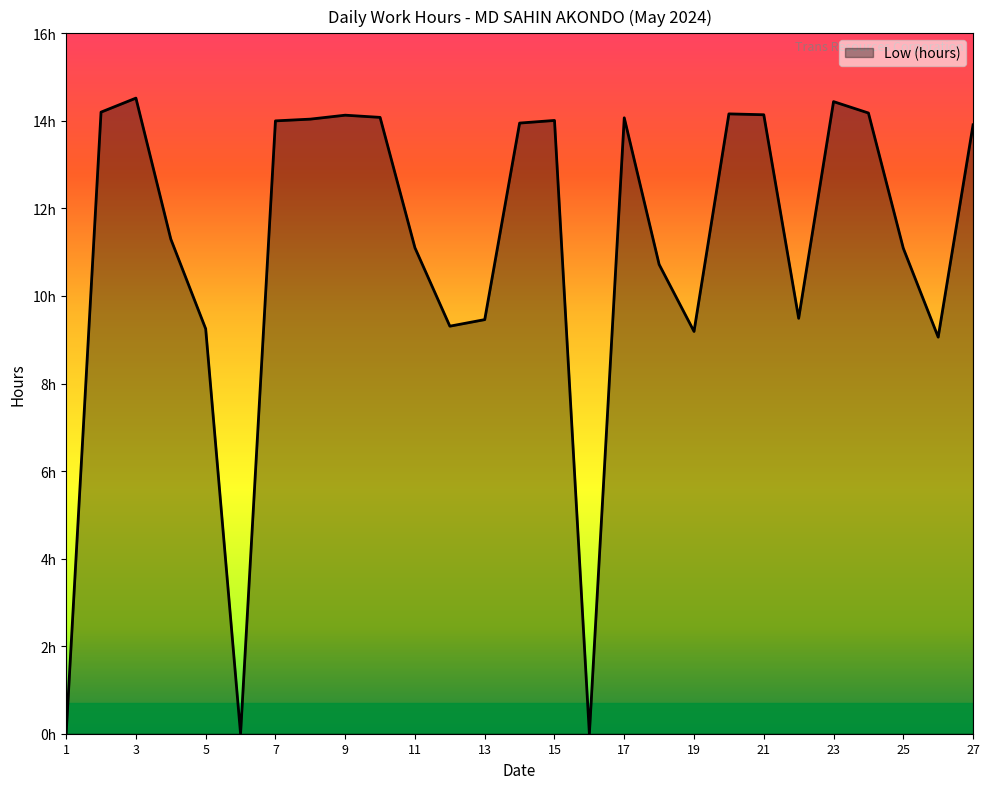

Does the chart have visible grid lines?

No